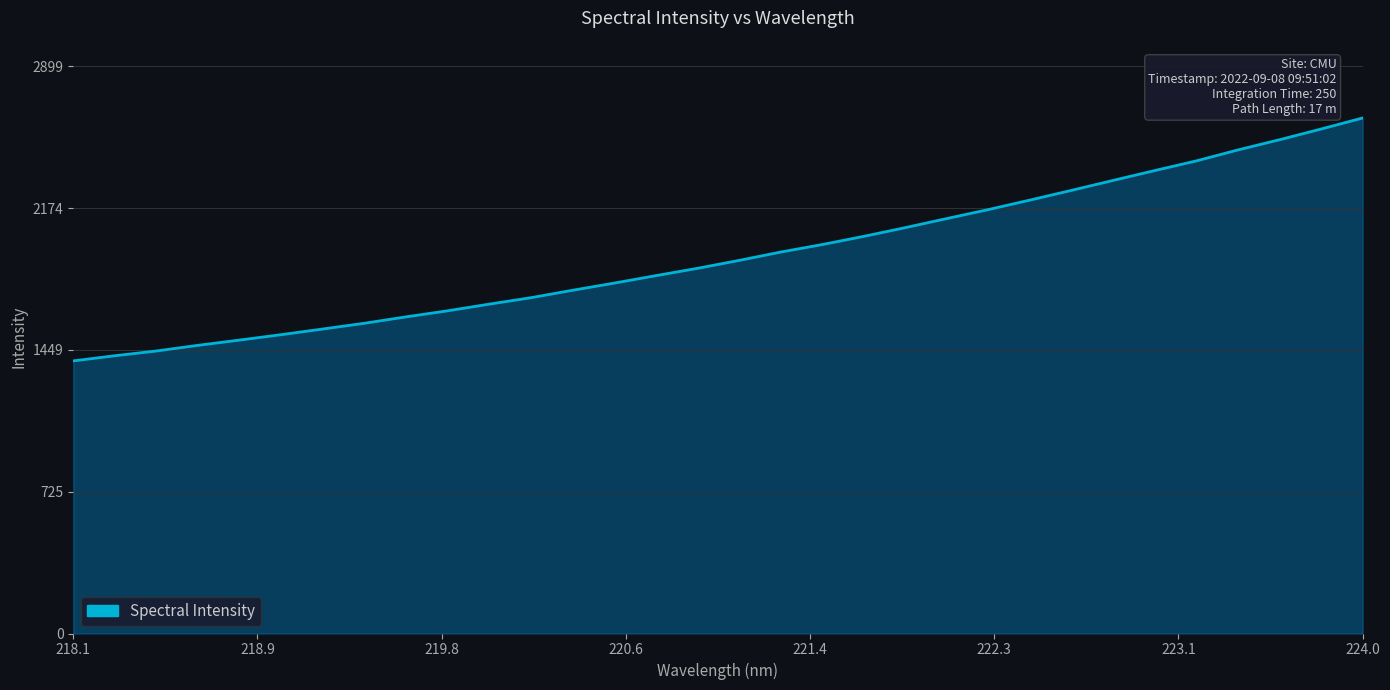

What is the minimum value shown in the chart?

1393.6